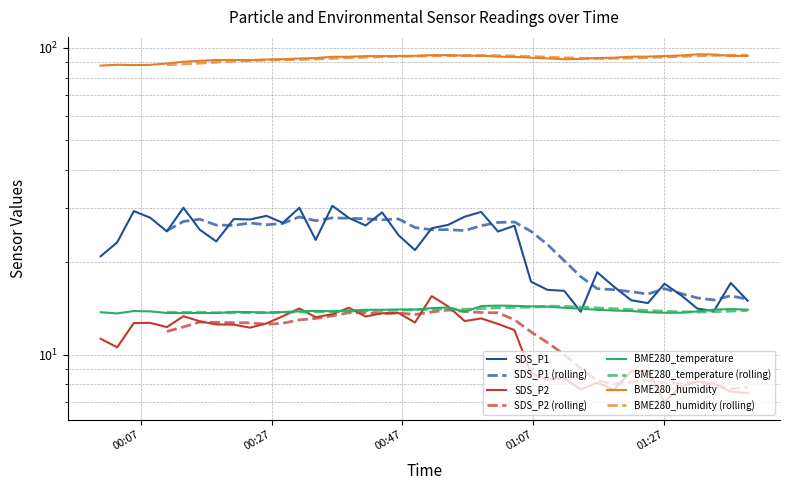

What is the sum of the BME280_temperature values at 2023/05/28 01:01:36 and 2023/05/28 00:16:01?

28.1